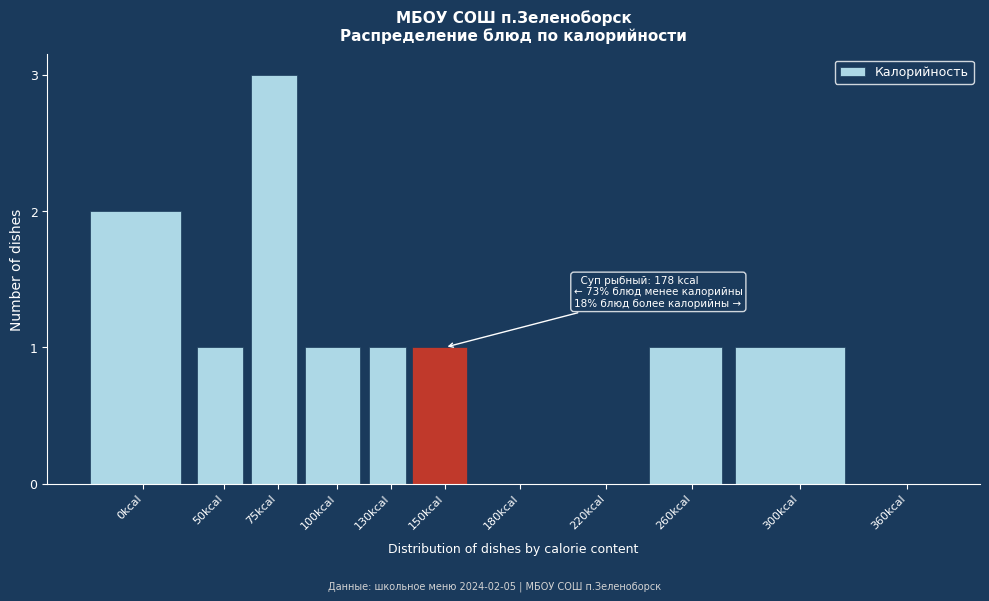

Reading left to right, transcribe all the data shown in this chart.

0kcal=2	50kcal=1	75kcal=3	100kcal=1	130kcal=1	150kcal=1	180kcal=0	220kcal=0	260kcal=1	300kcal=1	360kcal=0